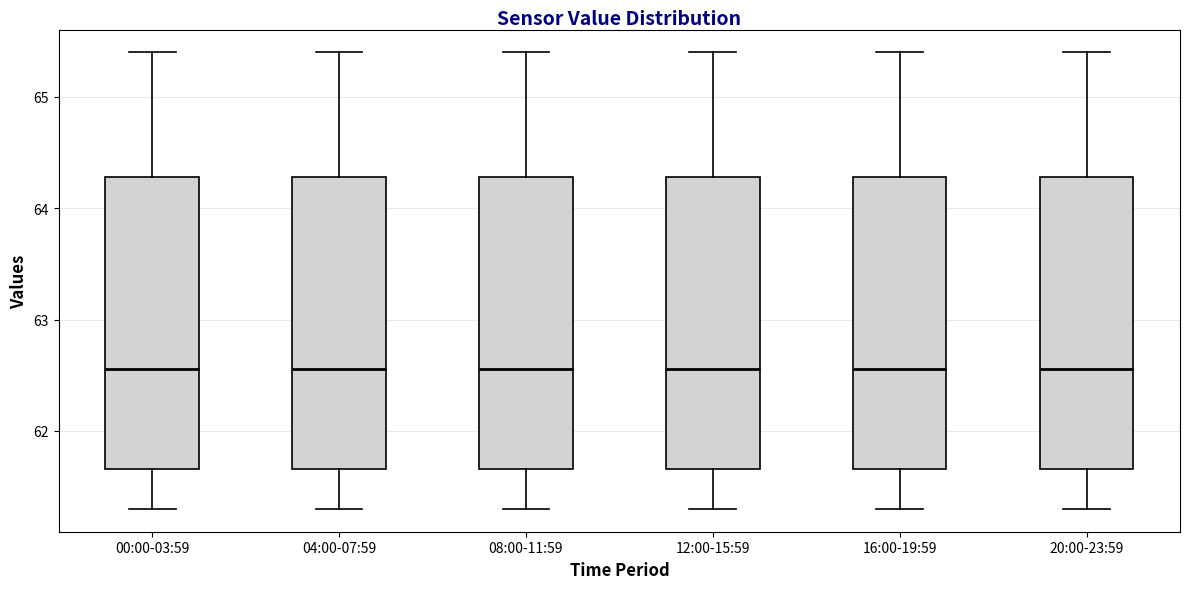

Reading left to right, read every box against the y-axis: the position of its median line, the range the box covers, and the ends of its whiskers. The values are not printed on the chart, so give them approximately, as read against the axis.

00:00-03:59: median 62.6, box 61.7 to 64.3, whiskers 61.3 to 65.4
04:00-07:59: median 62.6, box 61.7 to 64.3, whiskers 61.3 to 65.4
08:00-11:59: median 62.6, box 61.7 to 64.3, whiskers 61.3 to 65.4
12:00-15:59: median 62.6, box 61.7 to 64.3, whiskers 61.3 to 65.4
16:00-19:59: median 62.6, box 61.7 to 64.3, whiskers 61.3 to 65.4
20:00-23:59: median 62.6, box 61.7 to 64.3, whiskers 61.3 to 65.4